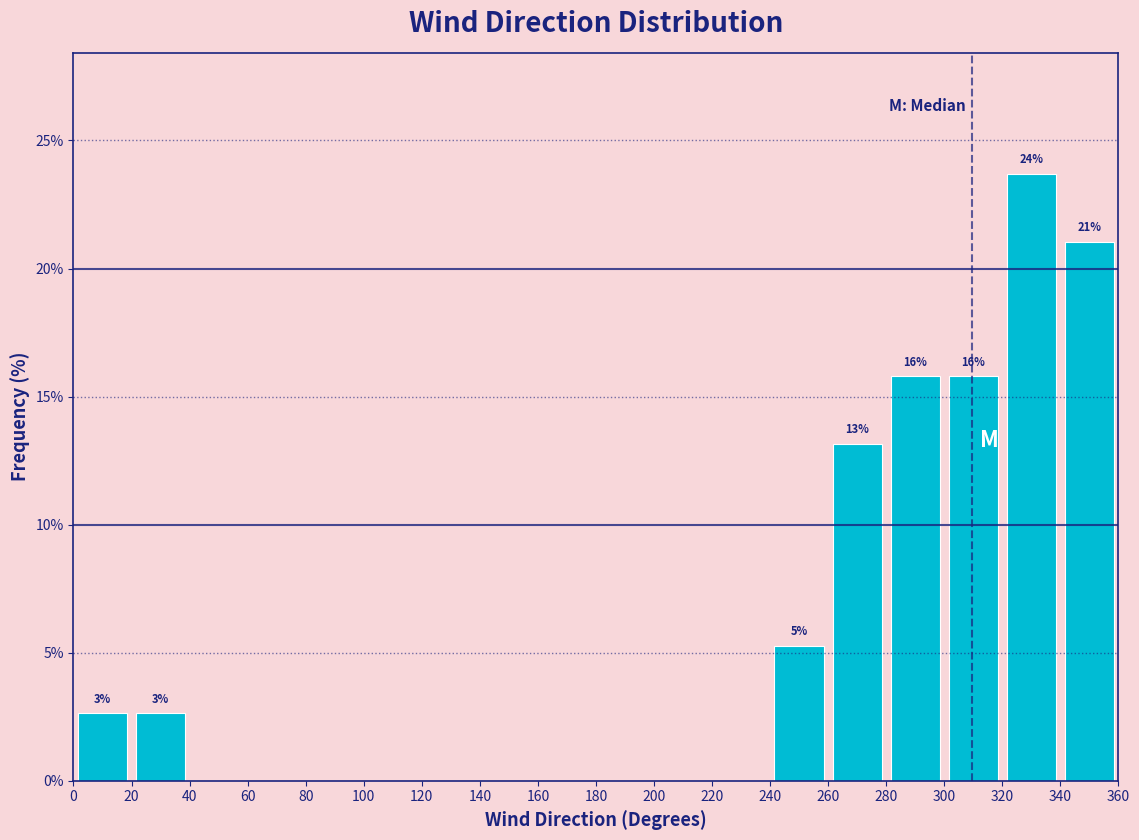

Which range on the x-axis has the tallest bar?

320 to 340